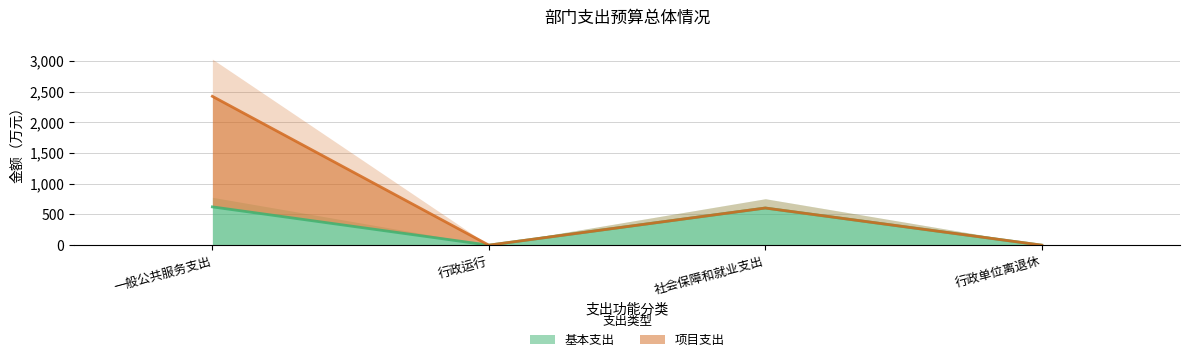

How many lines are shown in the chart?

1